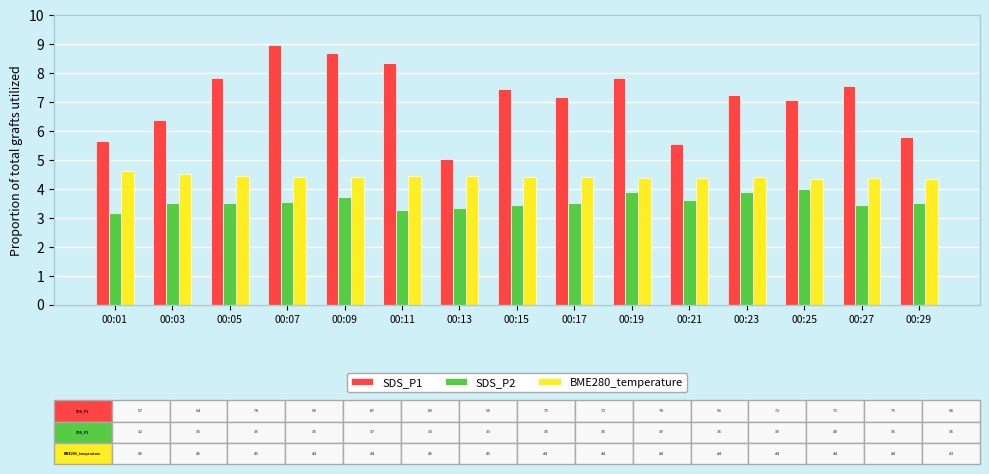

What is the difference between the highest and lowest values at 00:13?

1.7